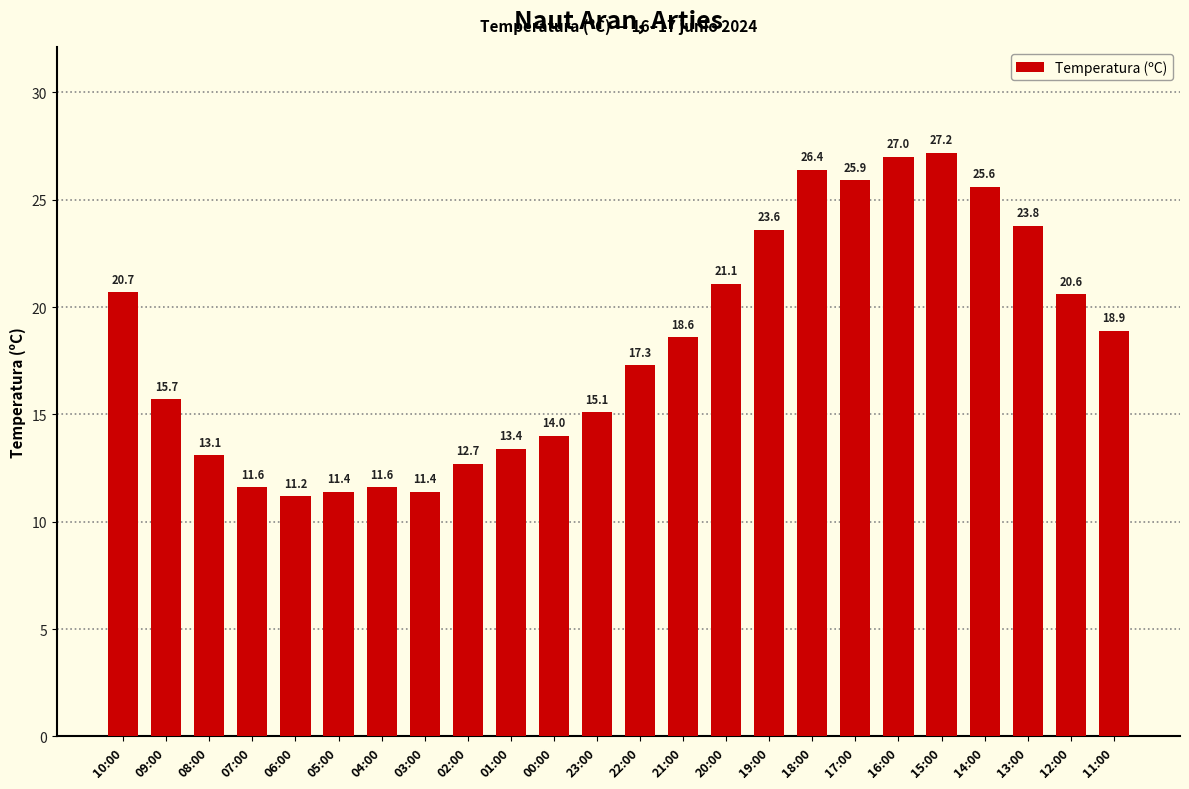

What is the ratio of the value at 19:00 to the value at 00:00?

1.7